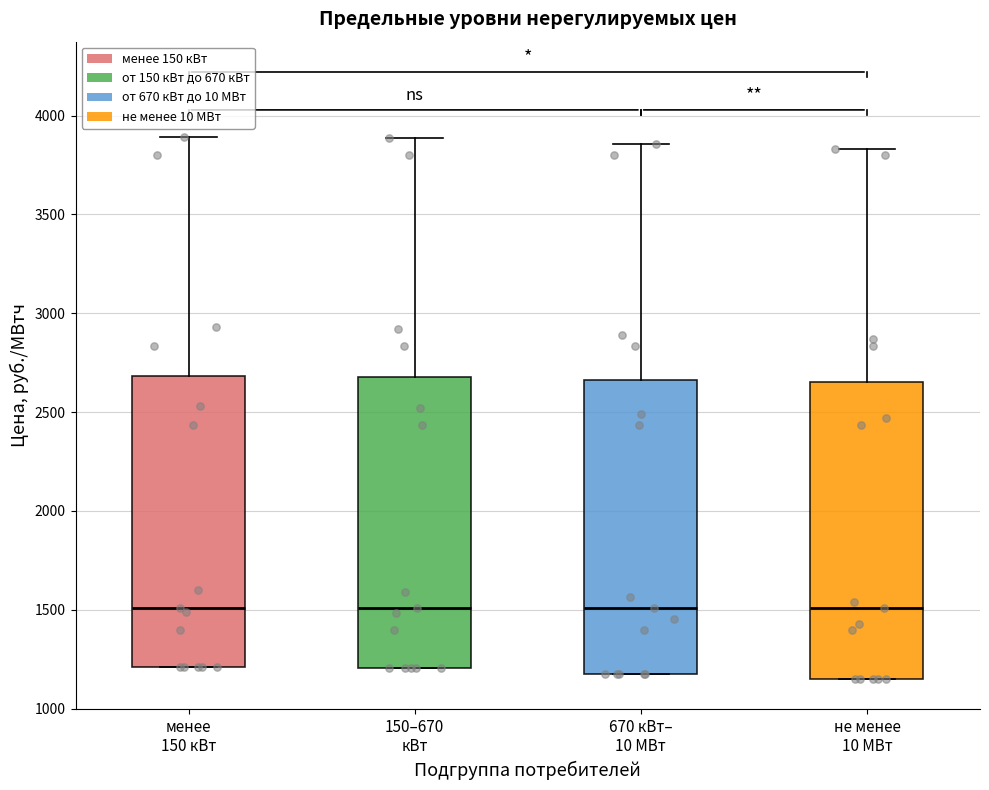

Reading left to right, transcribe this box plot: for each box, give where its median line is, the range the box spans, and where its two whiskers end, as read against the y-axis. The values are not printed on the chart, so give them approximately, as read against the axis.

менее 150 кВт: median 1500, box 1200 to 2700, whiskers 1200 to 3900
150–670 кВт: median 1500, box 1200 to 2700, whiskers 1200 to 3900
670 кВт– 10 МВт: median 1500, box 1200 to 2650, whiskers 1200 to 3850
не менее 10 МВт: median 1500, box 1150 to 2650, whiskers 1150 to 3850